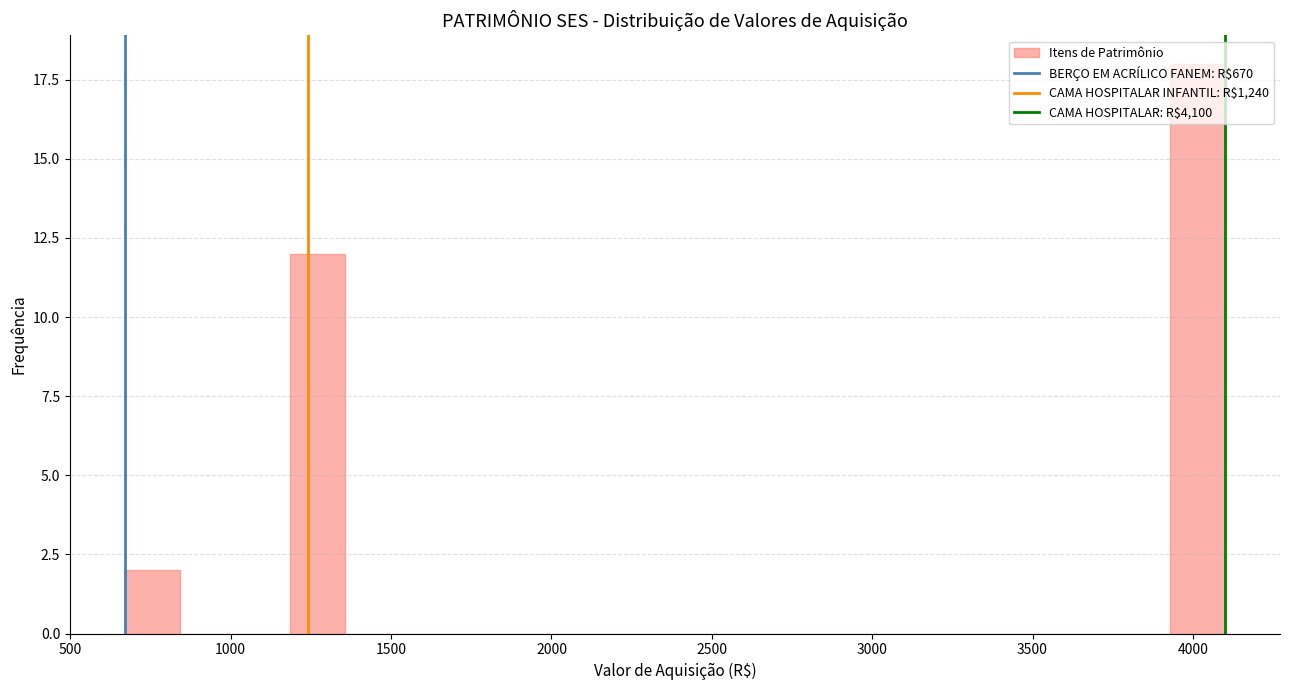

Around what value on the x-axis is the tallest bar? Give the approximate position of its centre, as read against the axis.

4000